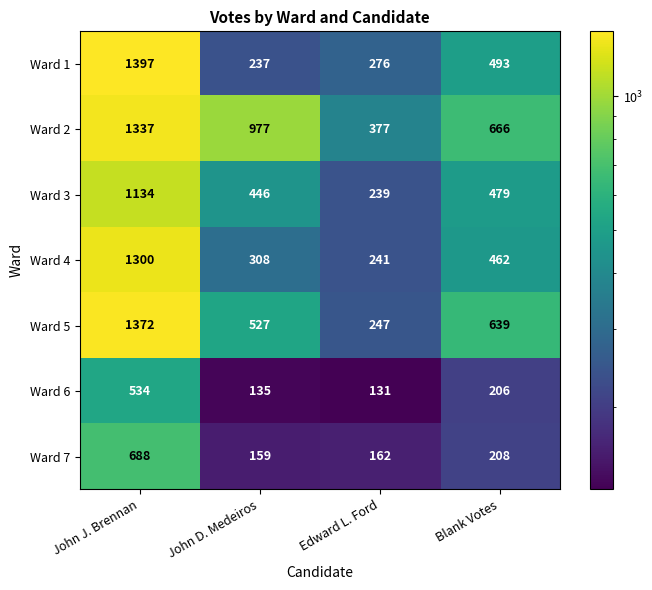

Rank the series at John J. Brennan from highest to lowest value.

Ward 1, Ward 5, Ward 2, Ward 4, Ward 3, Ward 7, Ward 6